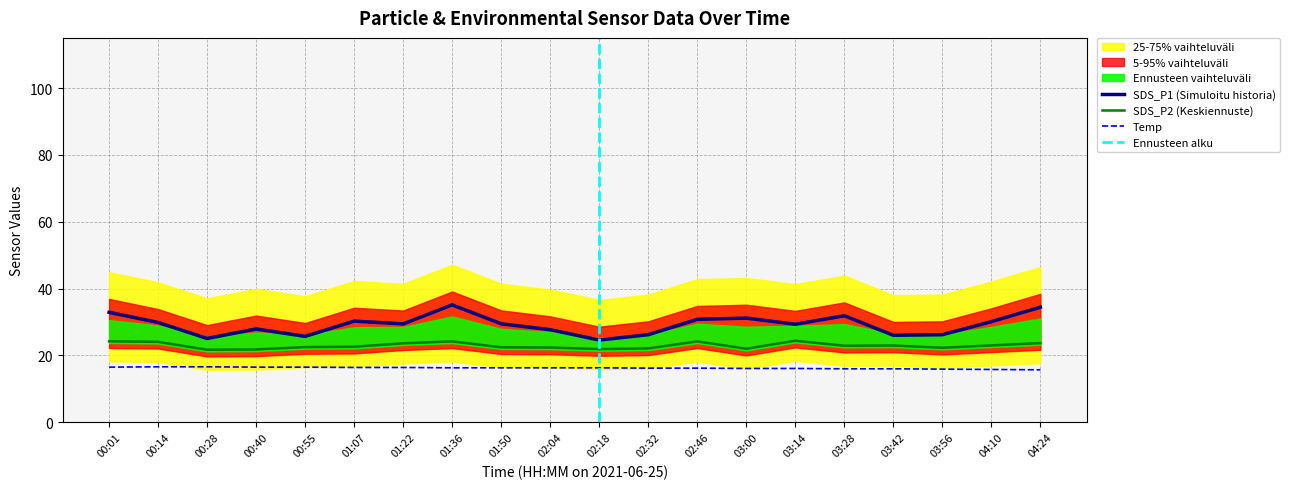

The value of SDS_P2 at 00:01 is 24.2. True or false?

True